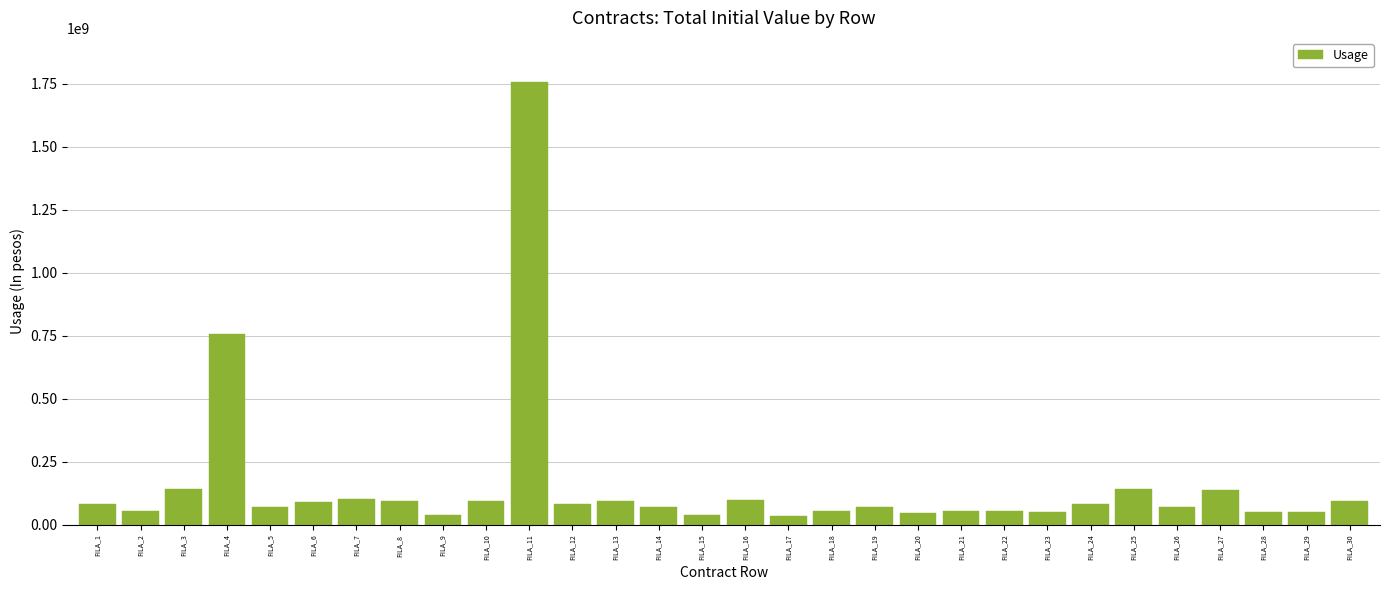

How many values are below 80781288?

15